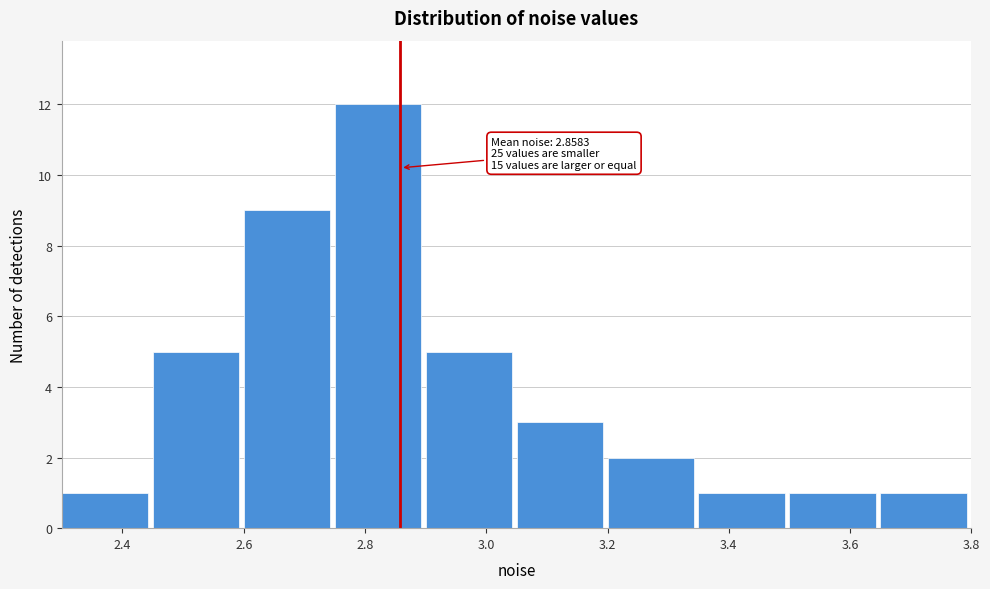

Which range on the x-axis has the tallest bar?

2.75 to 2.90